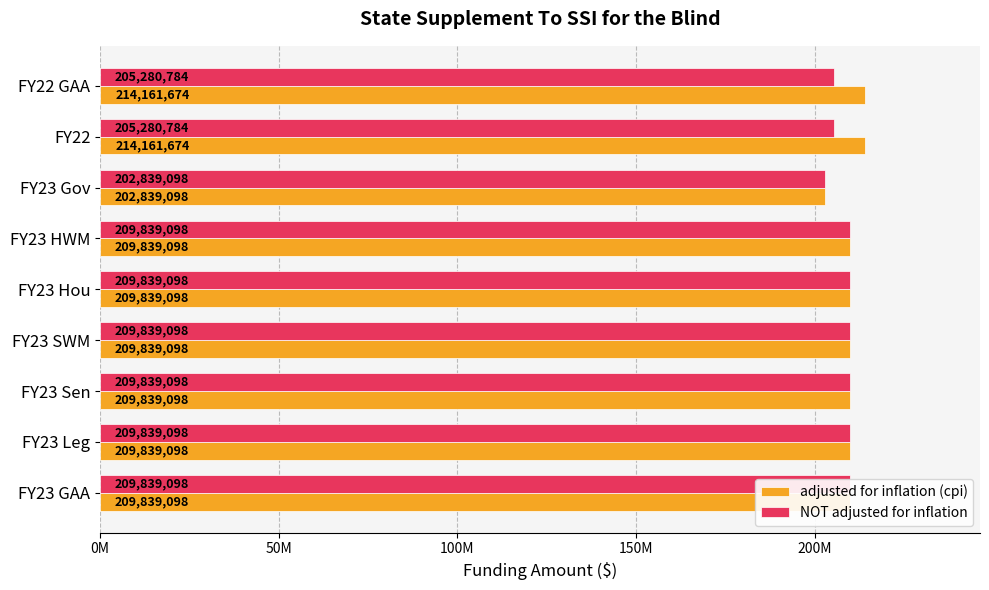

What is the difference between the maximum and minimum values in the NOT adjusted for inflation series?

7000000